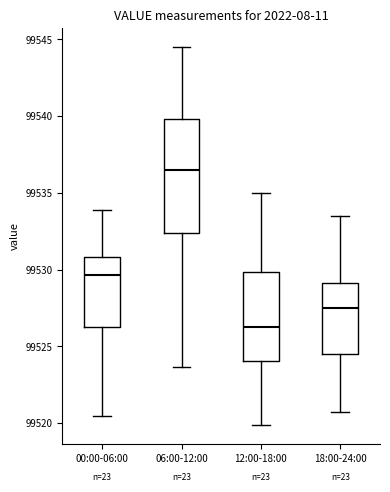

Which box has the lowest median line?

12:00-18:00